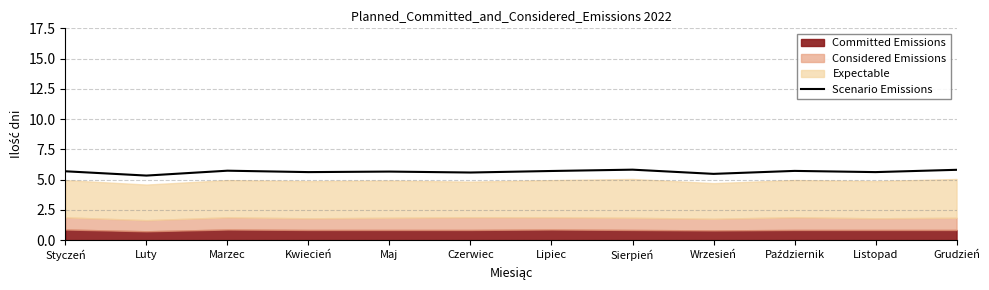

Rank the categories by value from lowest to highest.

Luty, Wrzesień, Czerwiec, Kwiecień, Listopad, Maj, Styczeń, Lipiec, Październik, Marzec, Grudzień, Sierpień